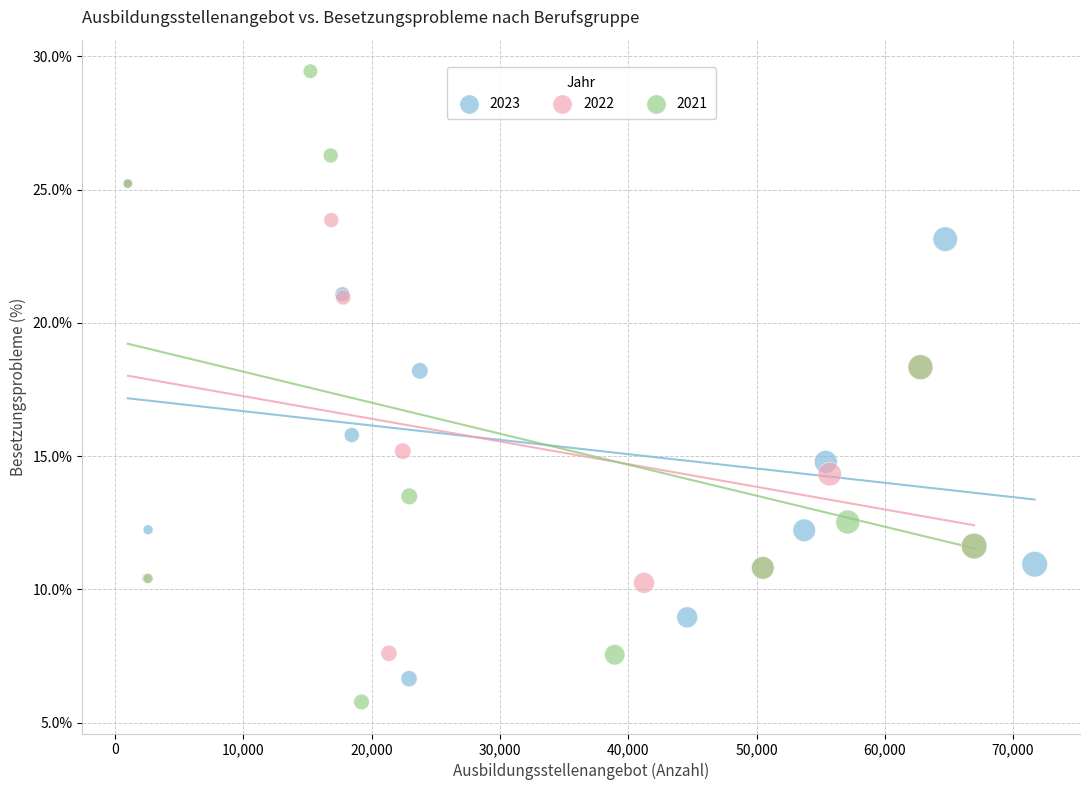

Which series has the widest spread of Y values?

2021